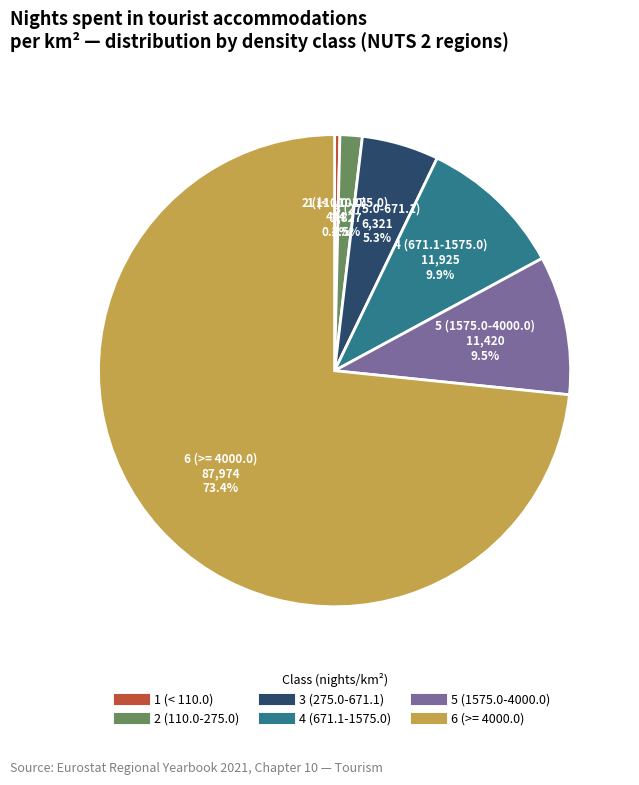

Which category accounts for the majority?

6